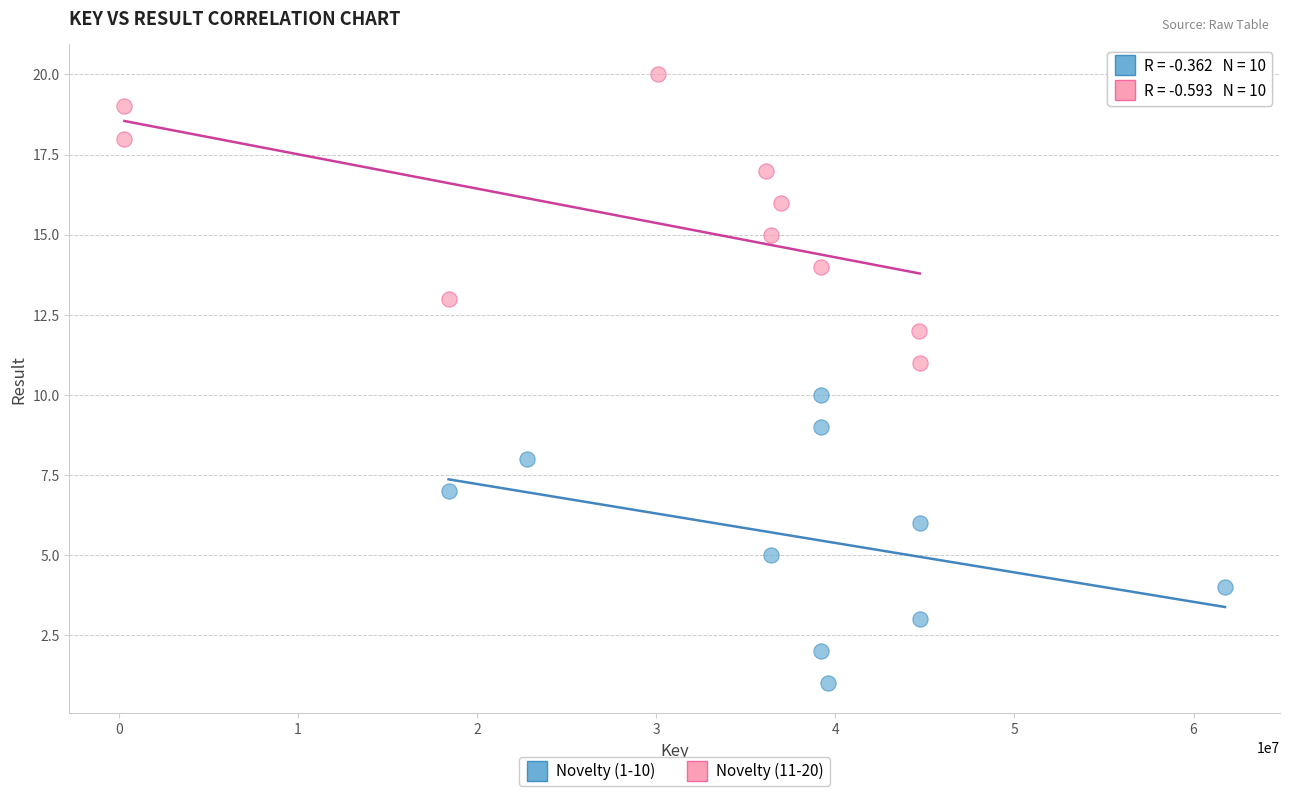

Which series reaches the maximum Y coordinate?

Novelty (11-20)